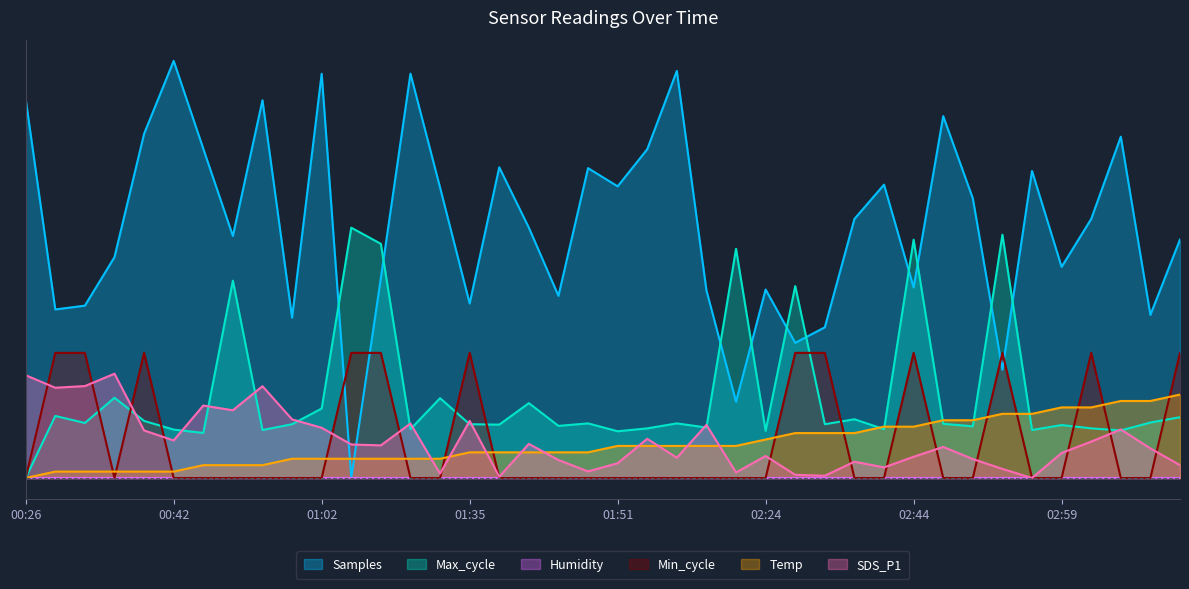

Reading right to left, extract all data points from this chart.

SDS_P1: 3.1	7.1	11.6	8.7	6.0	0.0	2.2	4.5	7.5	5.1	2.5	3.9	0.5	0.8	5.3	1.3	12.7	4.9	9.4	3.5	1.6	4.3	8.2	0.3	13.7	1.1	13.1	7.8	8.0	12.0	14.1	22.0	16.2	17.4	9.0	11.4	25.0	22.0	21.6	24.6
Temp: 20.0	18.5	18.5	16.9	16.9	15.4	15.4	13.8	13.8	12.3	12.3	10.8	10.8	10.8	9.2	7.7	7.7	7.7	7.7	7.7	6.2	6.2	6.2	6.2	6.2	4.6	4.6	4.6	4.6	4.6	4.6	3.1	3.1	3.1	1.5	1.5	1.5	1.5	1.5	0.0
Min_cycle: 30.0	0.0	0.0	30.0	0.0	0.0	30.0	0.0	0.0	30.0	0.0	0.0	30.0	30.0	0.0	0.0	0.0	0.0	0.0	0.0	0.0	0.0	0.0	0.0	30.0	0.0	0.0	30.0	30.0	0.0	0.0	0.0	0.0	0.0	0.0	30.0	0.0	30.0	30.0	0.0
Max_cycle: 14.6	13.3	11.4	11.9	12.7	11.5	58.3	12.4	13.0	57.1	11.7	14.1	12.9	46.0	11.3	54.9	12.1	13.1	11.9	11.2	13.1	12.5	18.0	12.8	12.9	19.1	11.7	56.1	60.0	16.7	12.9	11.5	47.3	10.8	11.6	13.7	19.2	13.2	14.9	0.0
Samples: 57.2	39.1	81.8	62.1	50.6	73.6	26.0	67.0	86.7	45.7	70.3	62.1	36.1	32.4	45.2	18.3	45.0	97.6	78.8	69.9	74.3	43.7	60.0	74.5	41.8	69.6	96.9	47.9	0.0	96.9	38.4	90.6	58.0	78.9	100.0	82.5	53.0	41.3	40.4	90.9